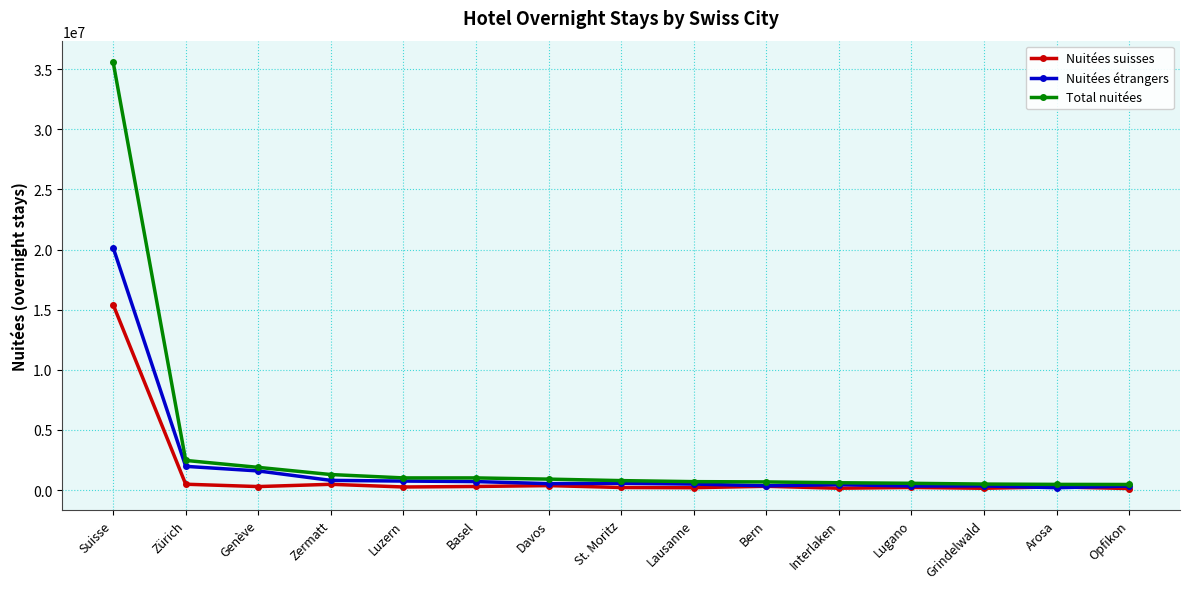

True or false: Nuitées suisses has a value of 484669 at Zermatt.

True